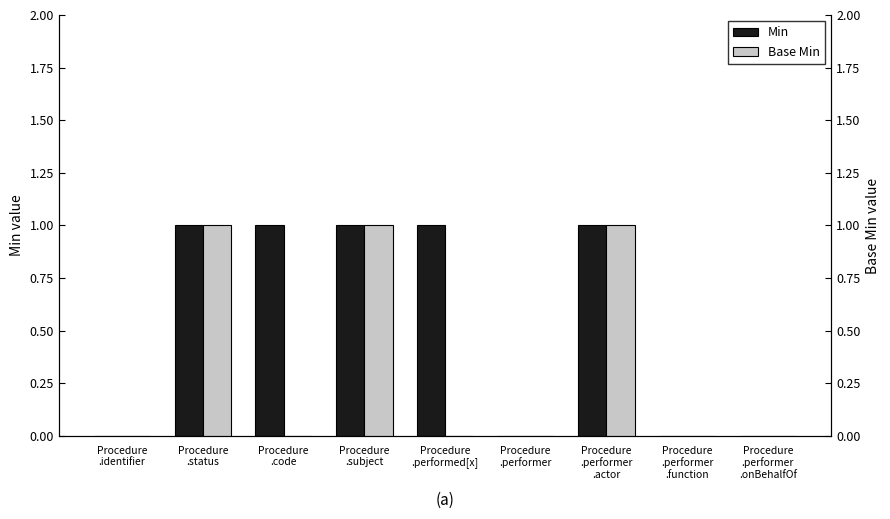

Which category has the highest value in the Base Min series?

Procedure
.status